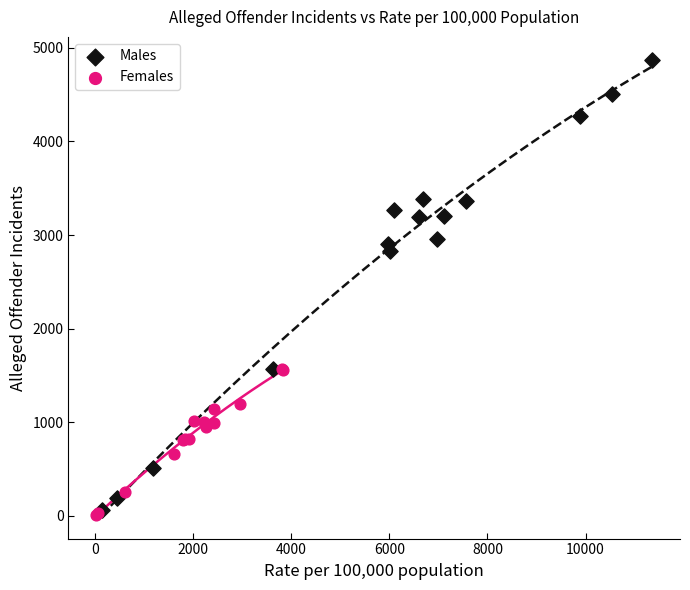

Which series reaches the maximum Y coordinate?

Males